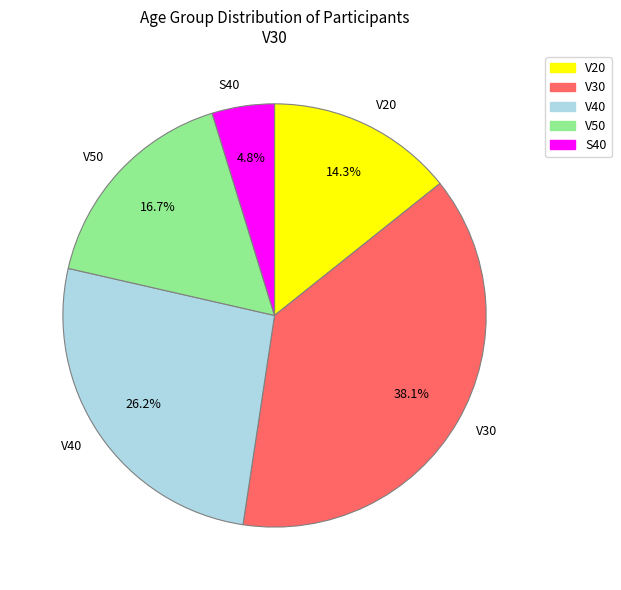

The V30 slice represents 44% of the pie. True or false?

False